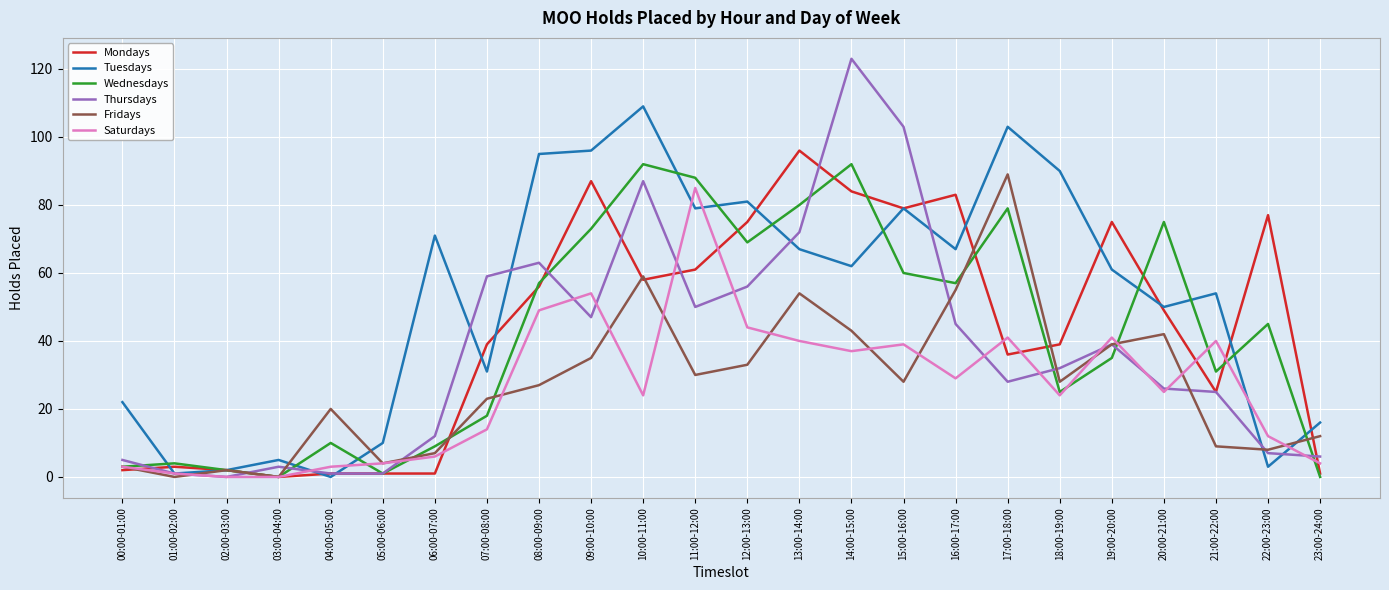

How many lines are shown in the chart?

6